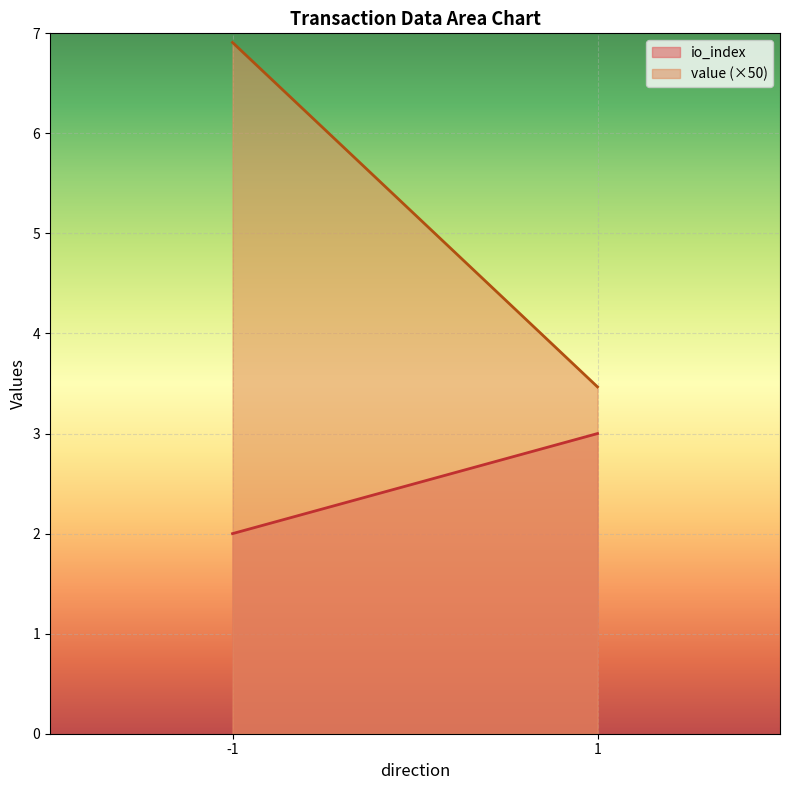

What is the greatest value displayed?

6.9